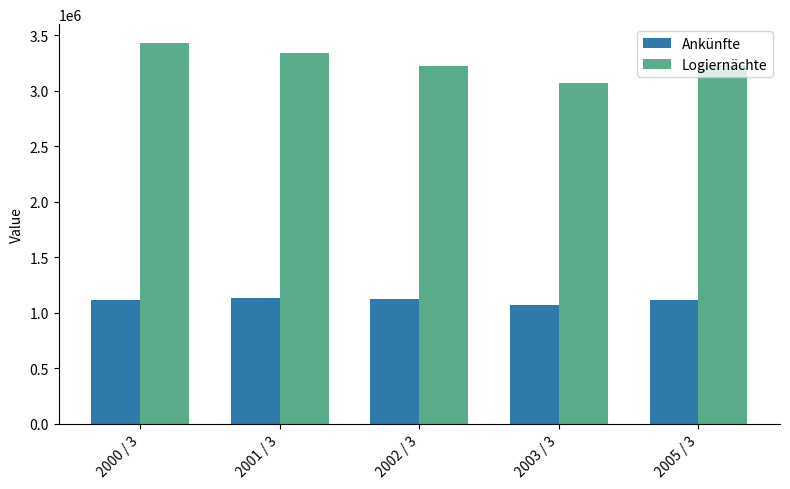

The value of Logiernächte at 2001 / 3 is 3337046. True or false?

True